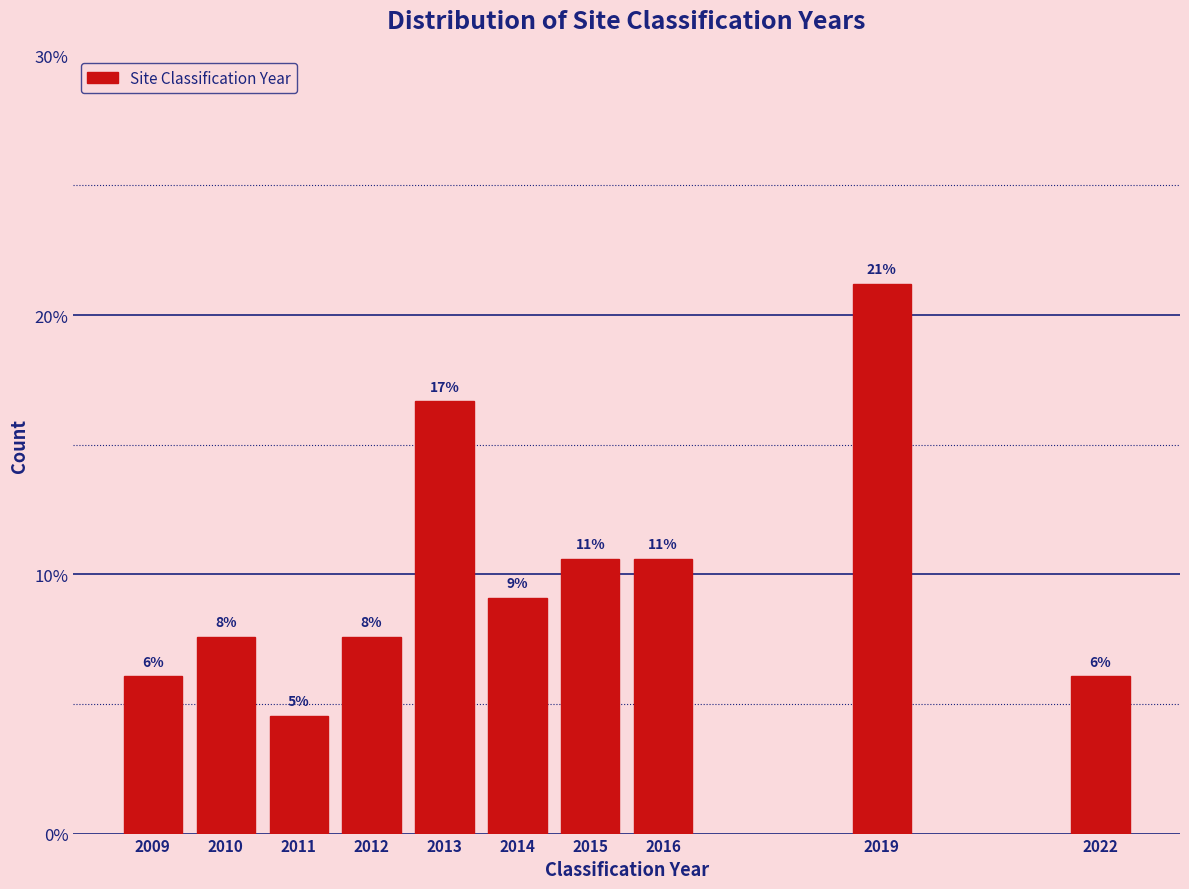

Are the bars horizontal?

No